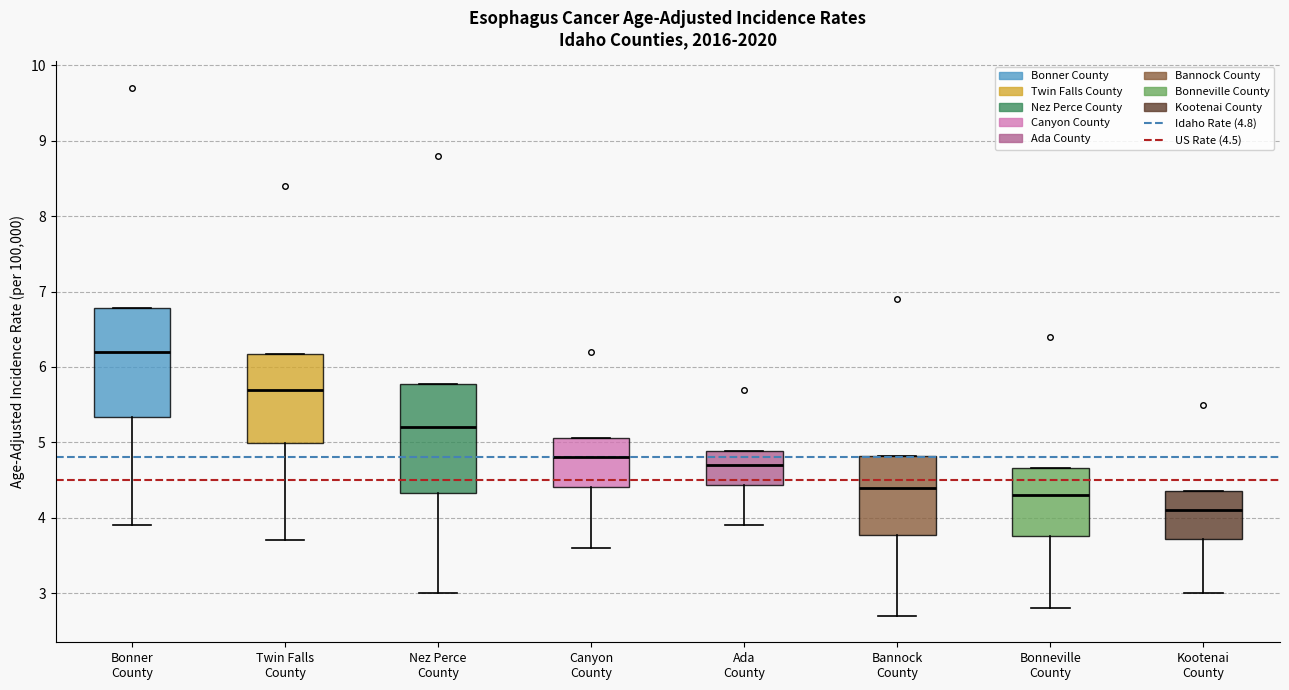

Reading left to right, read every box against the y-axis: the position of its median line, the range the box covers, and the ends of its whiskers. The values are not printed on the chart, so give them approximately, as read against the axis.

Bonner County: median 6.2, box 5.3 to 6.8, whiskers 3.9 to 6.8
Twin Falls County: median 5.7, box 5.0 to 6.2, whiskers 3.7 to 6.2
Nez Perce County: median 5.2, box 4.3 to 5.8, whiskers 3.0 to 5.8
Canyon County: median 4.8, box 4.4 to 5.1, whiskers 3.6 to 5.1
Ada County: median 4.7, box 4.4 to 4.9, whiskers 3.9 to 4.9
Bannock County: median 4.4, box 3.8 to 4.8, whiskers 2.7 to 4.8
Bonneville County: median 4.3, box 3.8 to 4.7, whiskers 2.8 to 4.7
Kootenai County: median 4.1, box 3.7 to 4.4, whiskers 3.0 to 4.4